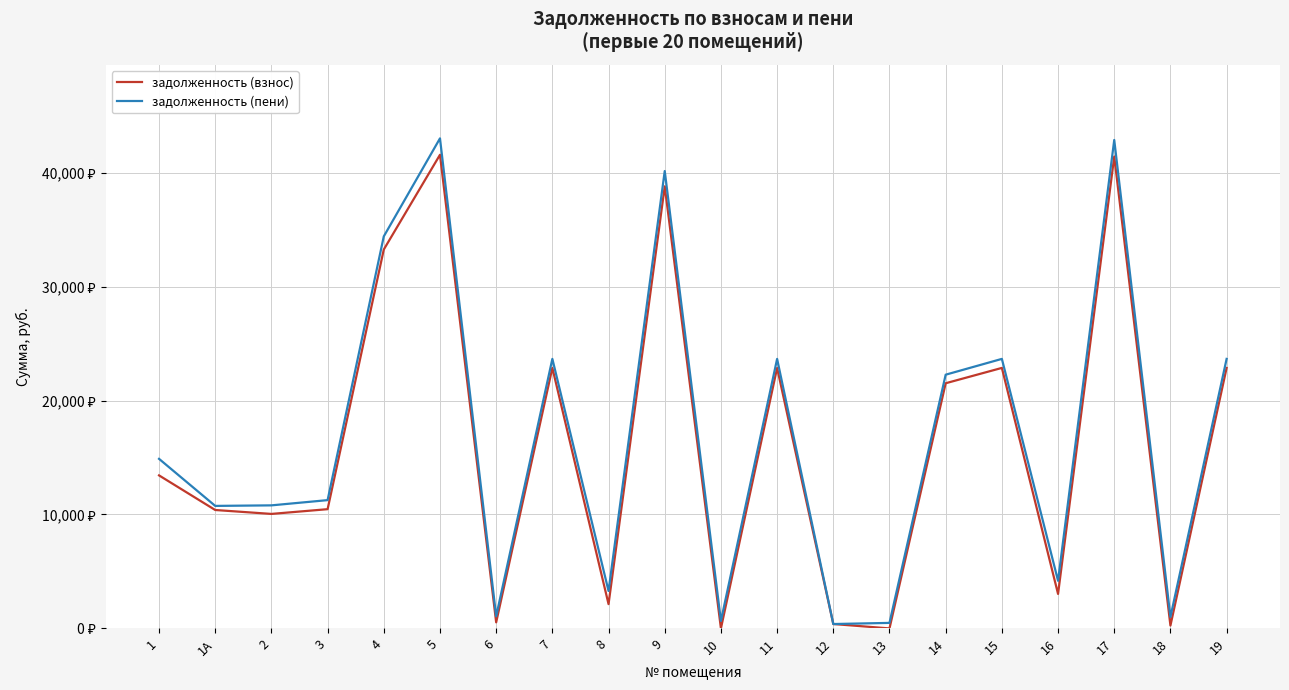

What is the difference between the maximum and minimum values in the задолженность (взнос) series?

41572.8